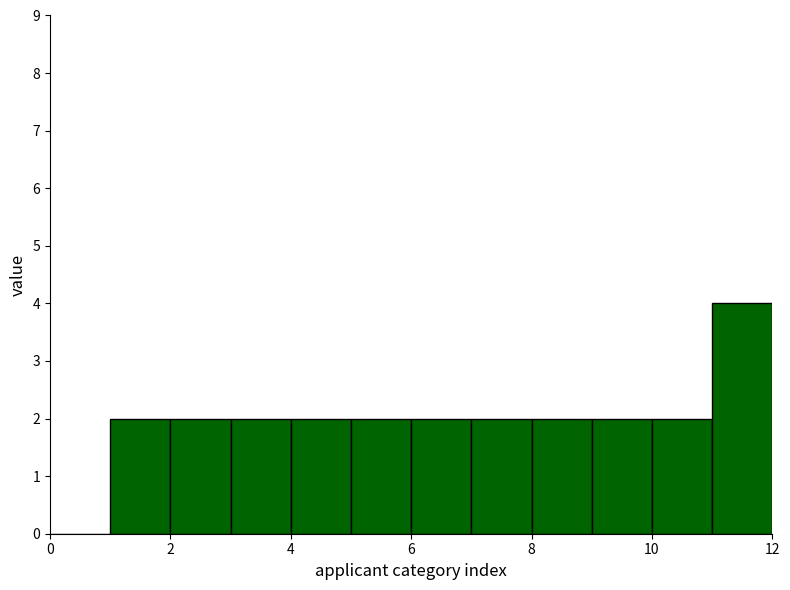

Reading left to right, transcribe this chart: for each bar, give the range it covers on the x-axis and its height. The values are not printed on the chart, so give them approximately, as read against the axis.

0 to 1: 0
1 to 2: 2
2 to 3: 2
3 to 4: 2
4 to 5: 2
5 to 6: 2
6 to 7: 2
7 to 8: 2
8 to 9: 2
9 to 10: 2
10 to 11: 2
11 to 12: 4